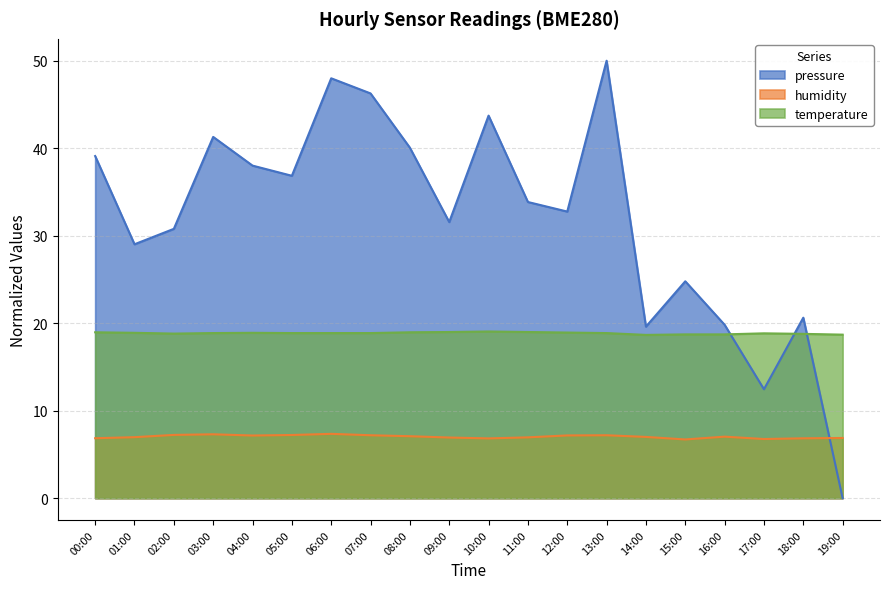

Between 01:00 and 10:00, which series saw the biggest shift?

pressure